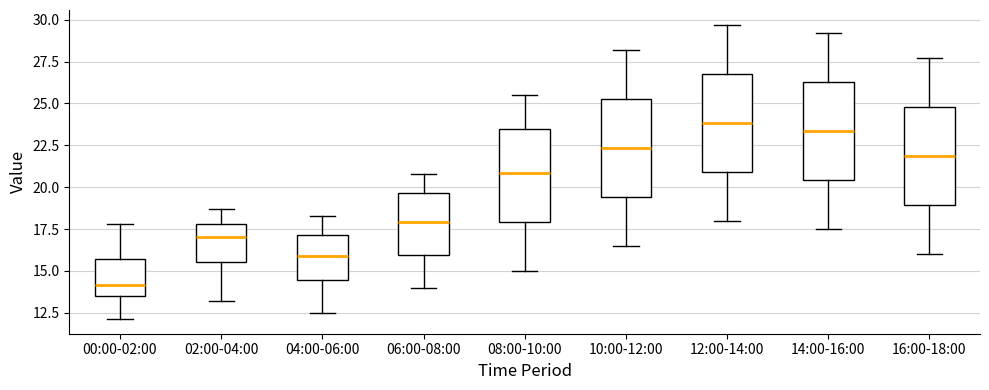

Reading left to right, transcribe this box plot: for each box, give where its median line is, the range the box spans, and where its two whiskers end, as read against the y-axis. The values are not printed on the chart, so give them approximately, as read against the axis.

00:00-02:00: median 14.0, box 13.5 to 15.5, whiskers 12.0 to 18.0
02:00-04:00: median 17.0, box 15.5 to 18.0, whiskers 13.0 to 18.5
04:00-06:00: median 16.0, box 14.5 to 17.0, whiskers 12.5 to 18.5
06:00-08:00: median 18.0, box 16.0 to 19.5, whiskers 14.0 to 21.0
08:00-10:00: median 21.0, box 18.0 to 23.5, whiskers 15.0 to 25.5
10:00-12:00: median 22.5, box 19.5 to 25.5, whiskers 16.5 to 28.0
12:00-14:00: median 24.0, box 21.0 to 27.0, whiskers 18.0 to 29.5
14:00-16:00: median 23.5, box 20.5 to 26.5, whiskers 17.5 to 29.0
16:00-18:00: median 22.0, box 19.0 to 25.0, whiskers 16.0 to 27.5